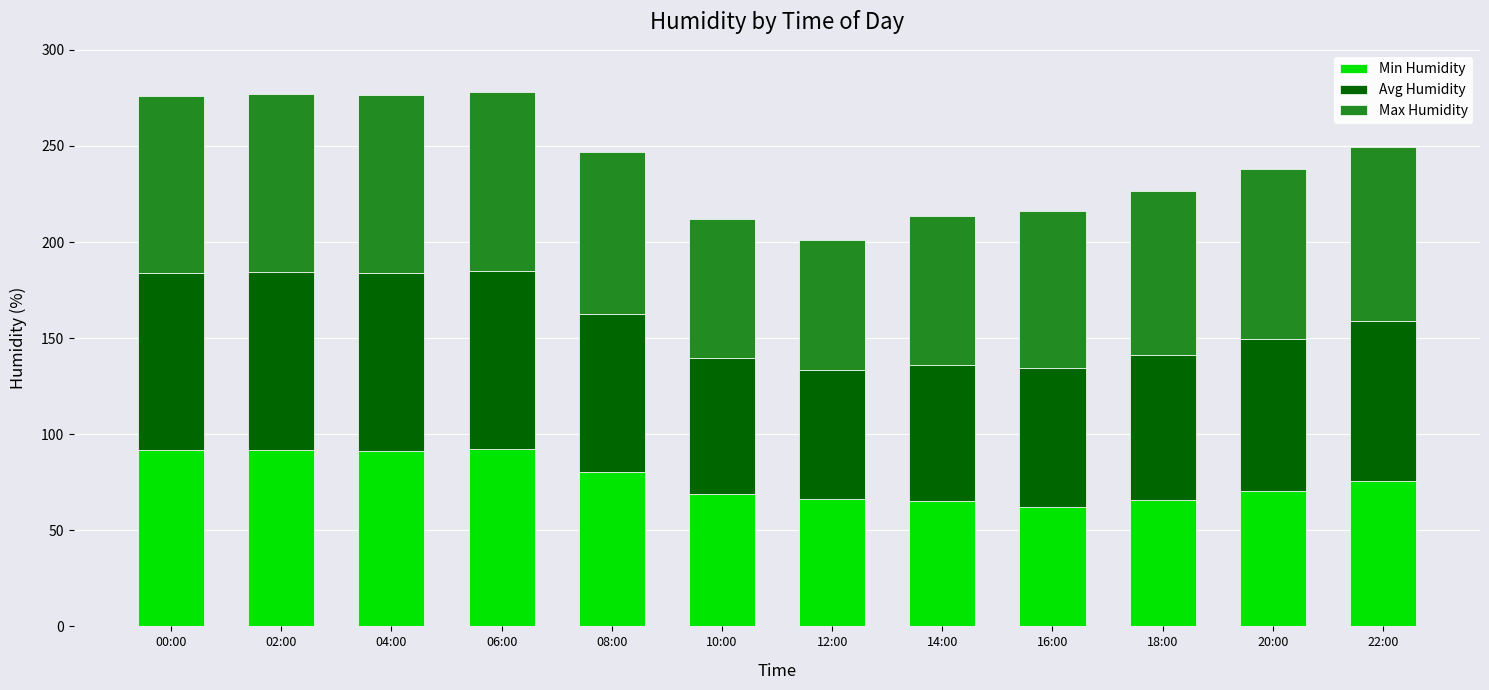

What is the total value across all series at 12:00?

200.9